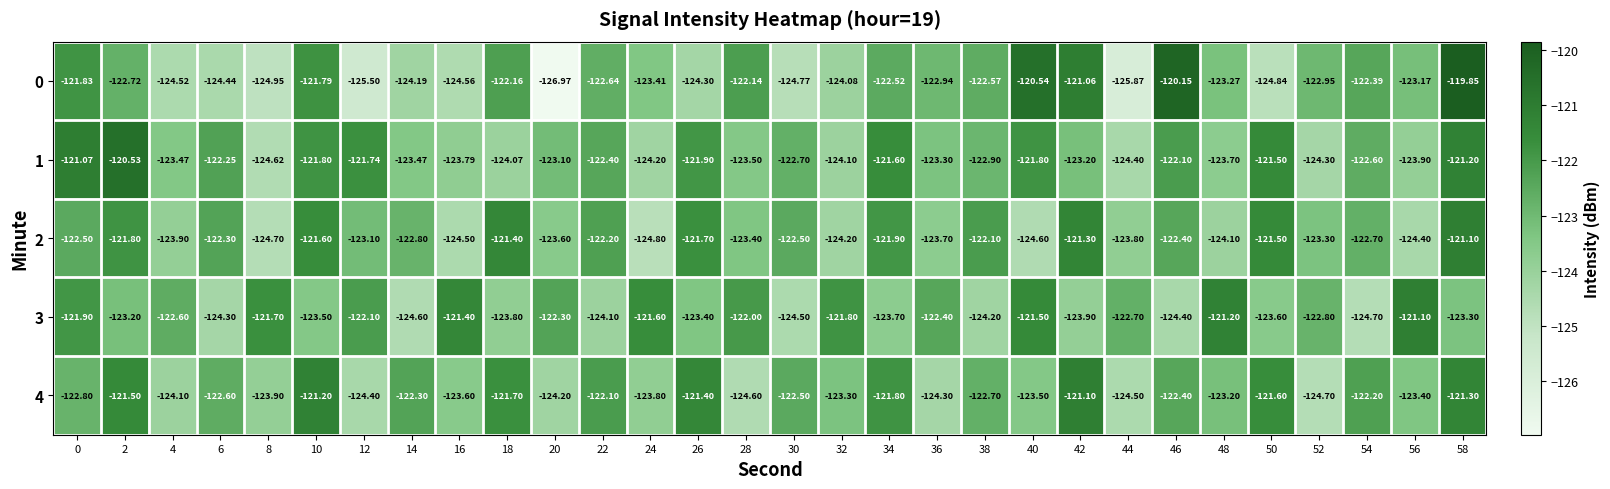

Is the value of 3 at 24 greater than the value of 4 at 38?

Yes